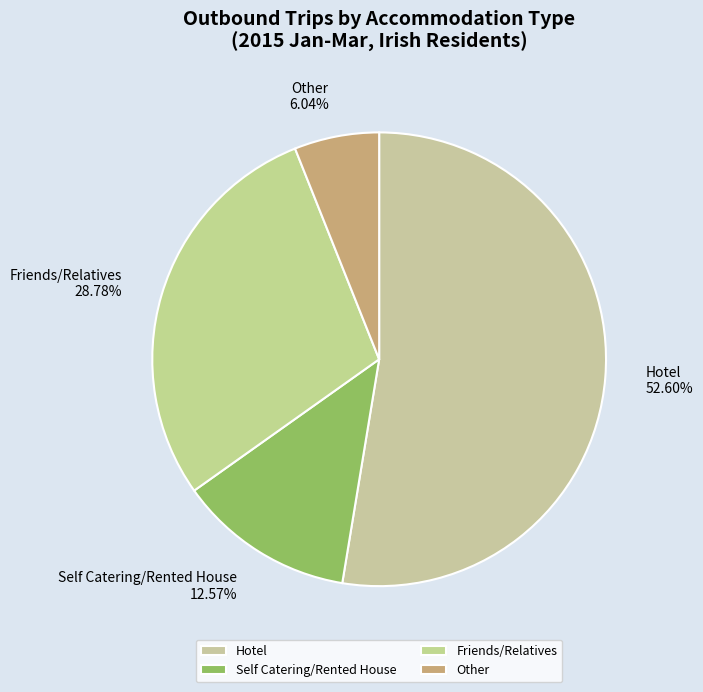

To the nearest percent, what portion does Other represent?

6%